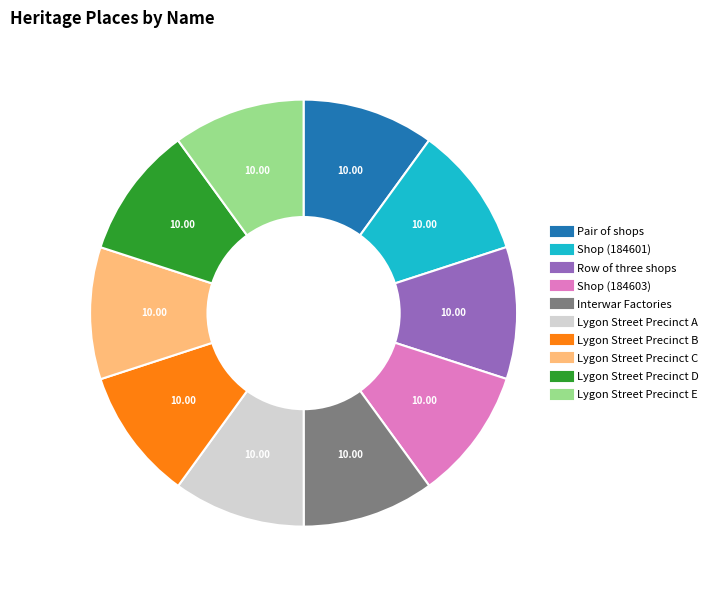

Approximately how many times larger is the value at Row of three shops compared to Interwar Factories?

1.0